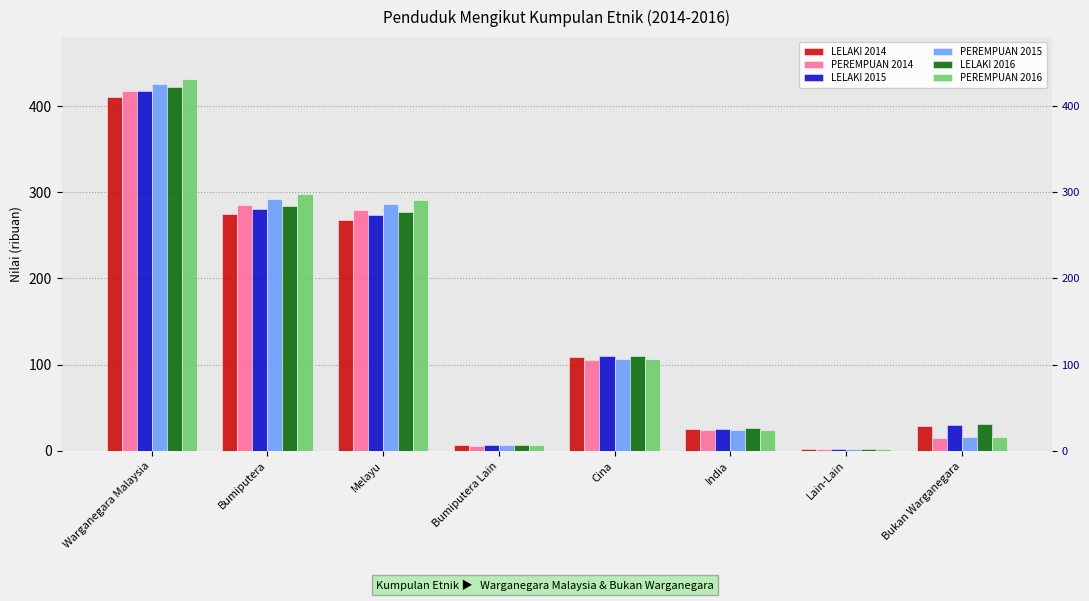

How many bars are there in each group?

6